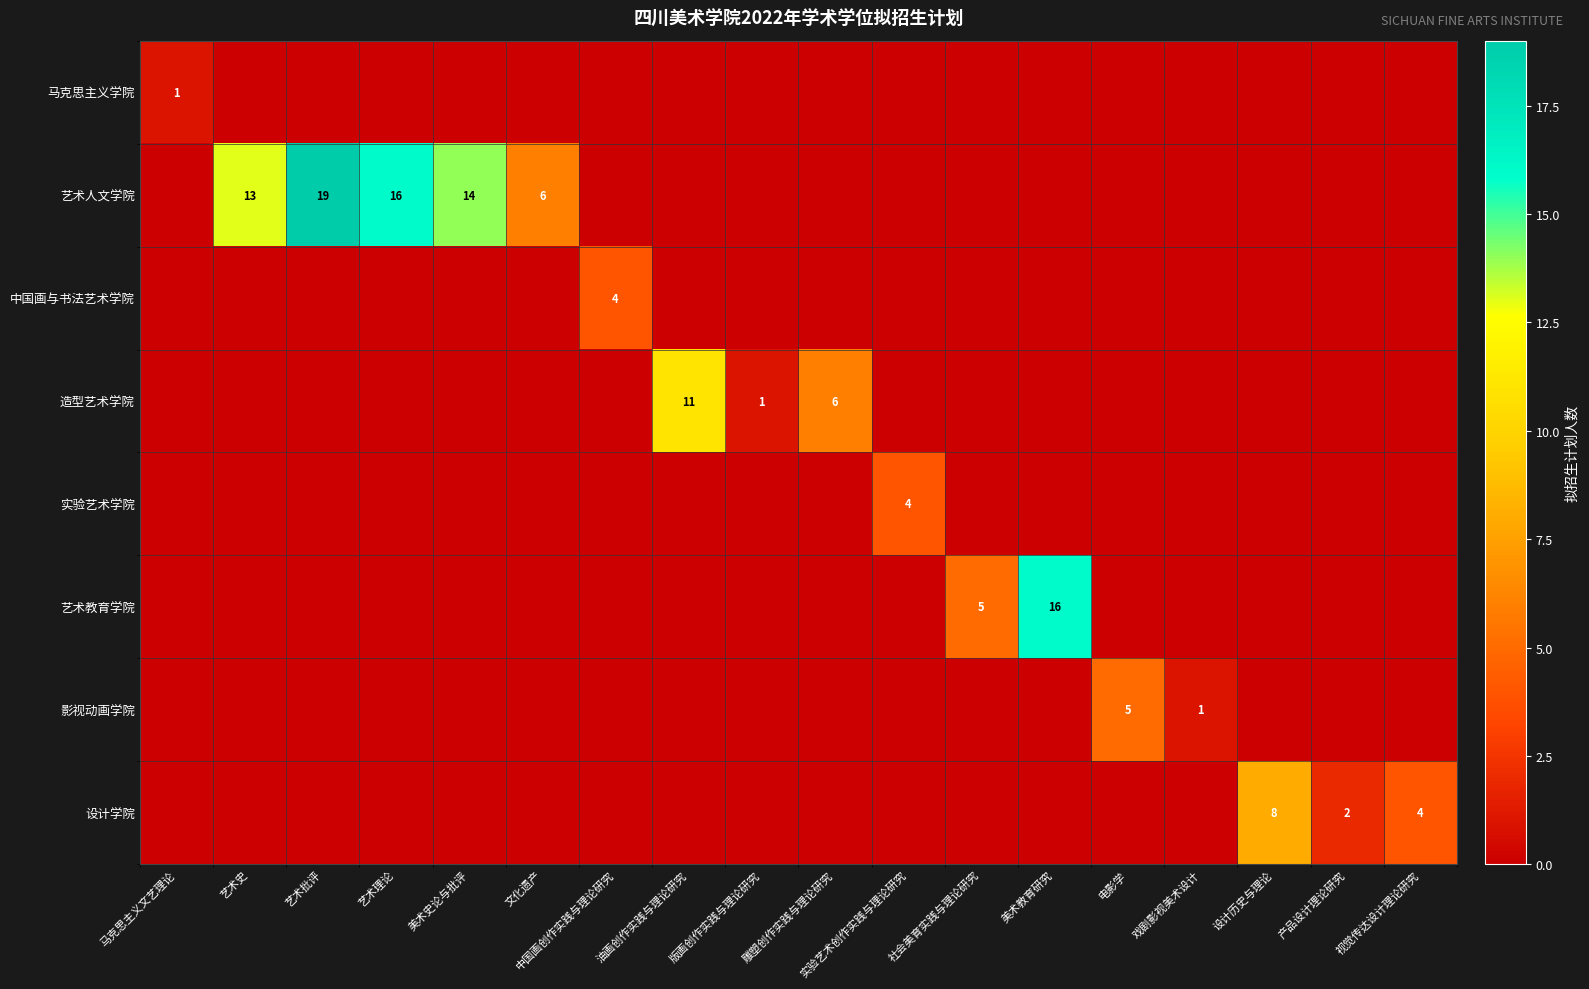

Which series has the largest range (max minus min)?

艺术人文学院